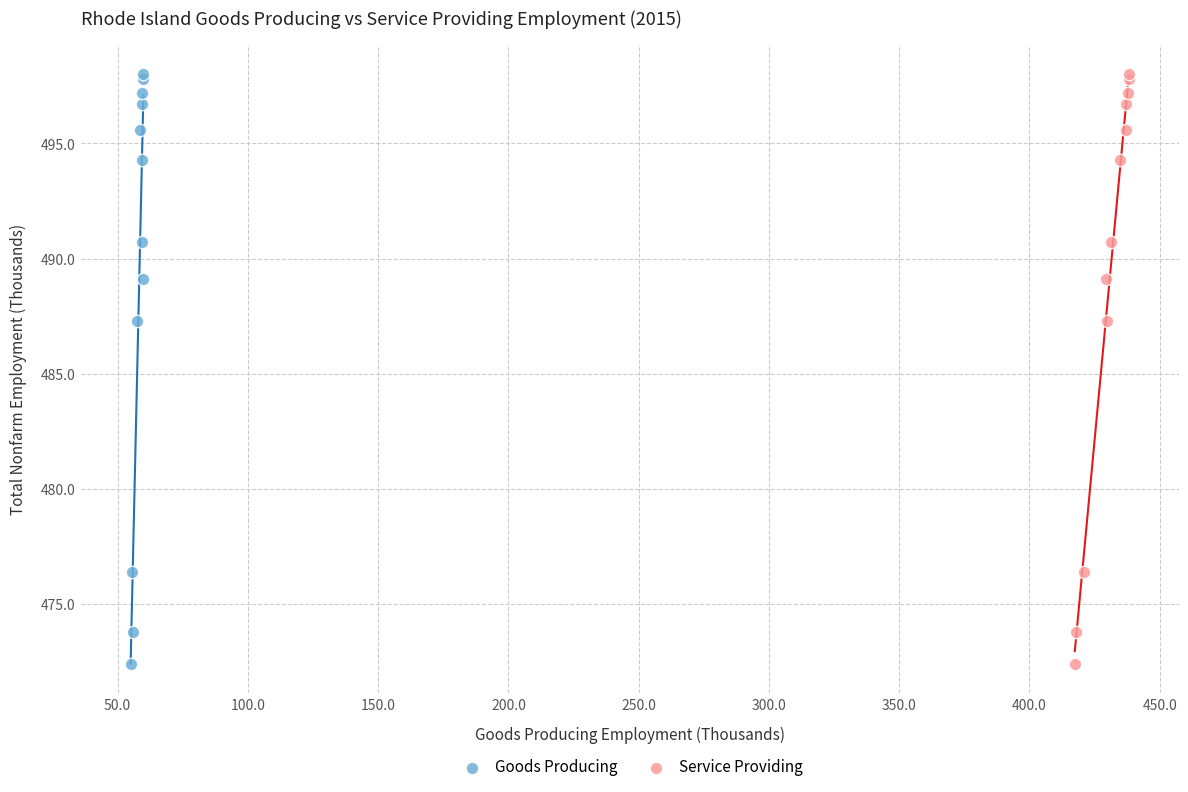

What are all the series names shown in the legend?

Goods Producing, Service Providing